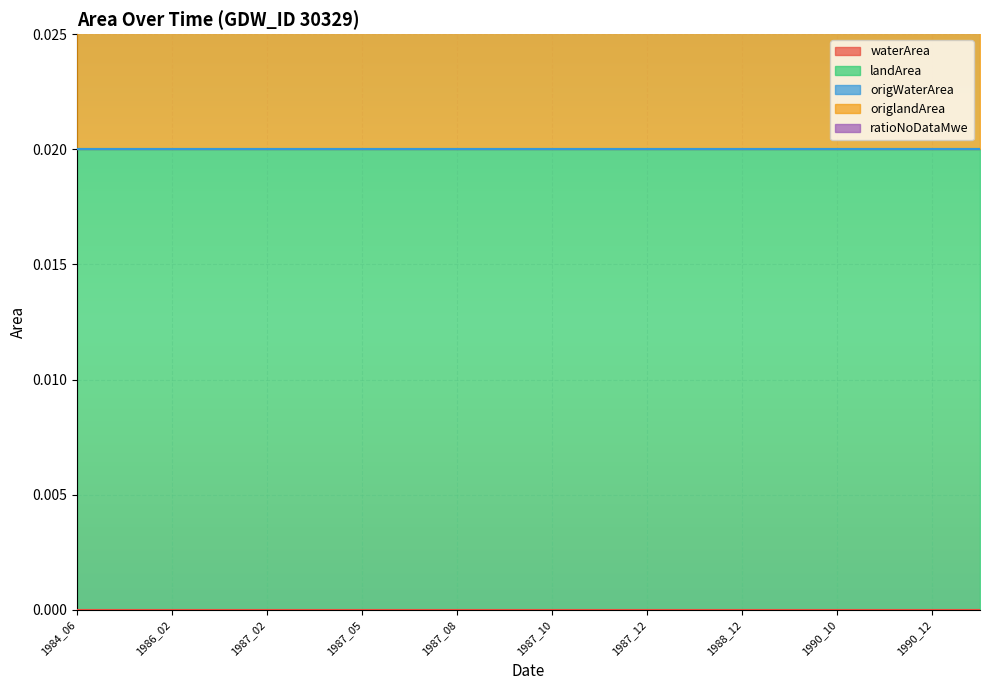

At which label is ratioNoDataMwe closest to 0?

1984_06